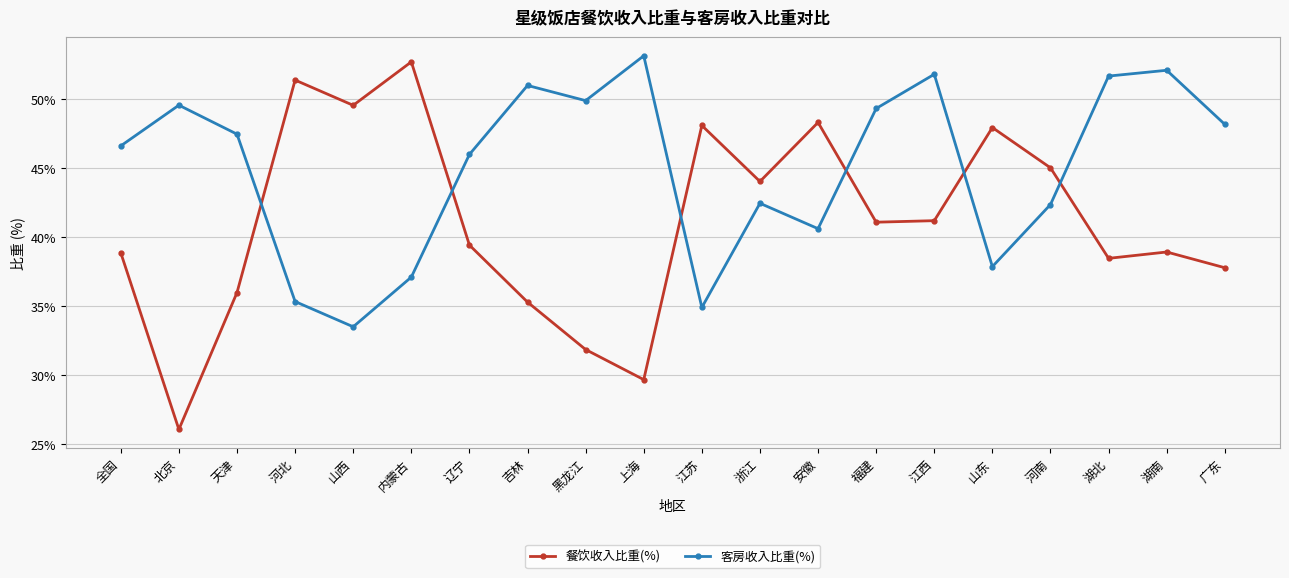

In 客房收入比重(%), how many points are higher than both neighbors (excluding endpoints)?

6